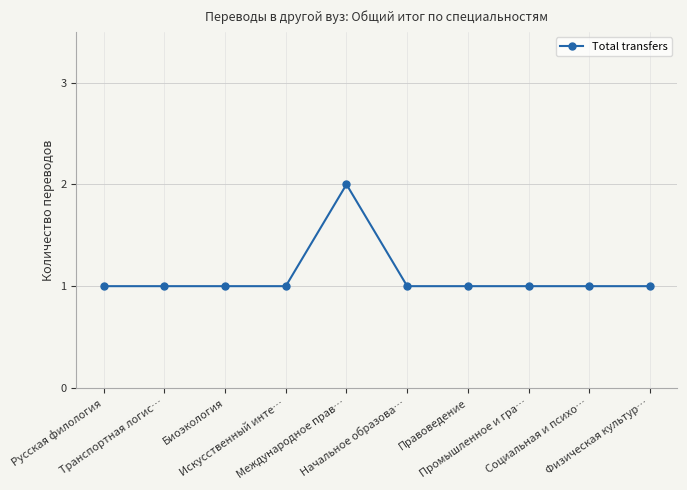

What is the change in value from Международное прав… to Правоведение?

-1